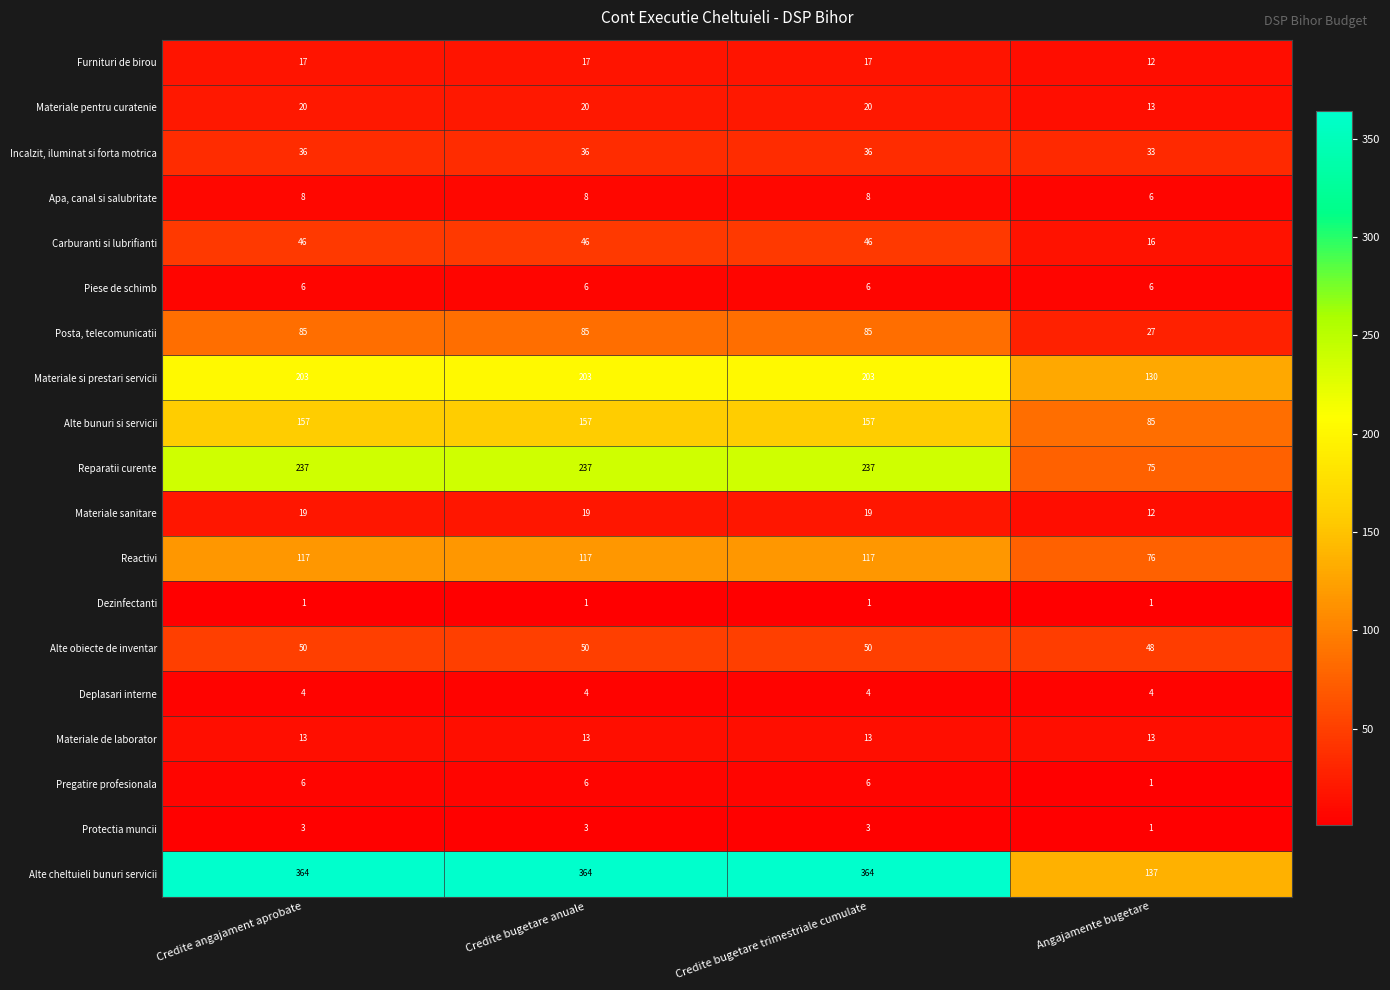

At which label does Carburanti si lubrifianti reach its minimum?

Angajamente bugetare